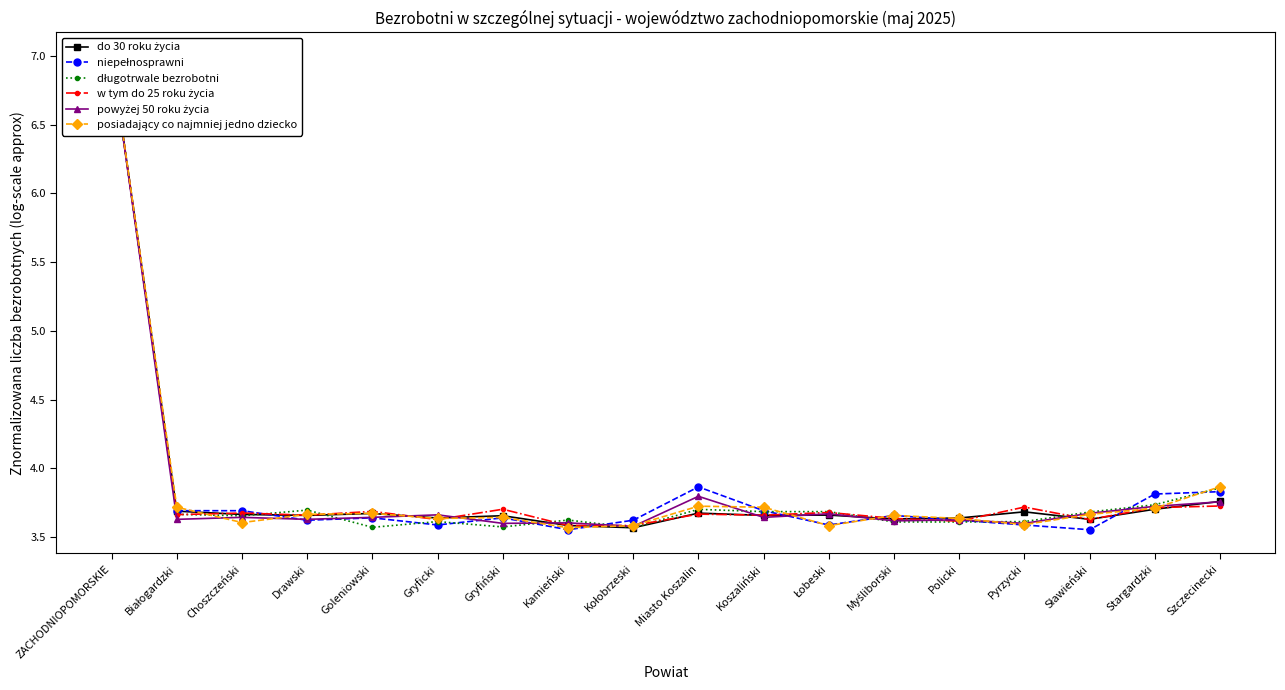

What is the difference between the second highest and second lowest values in the powyżej 50 roku życia series?

0.2